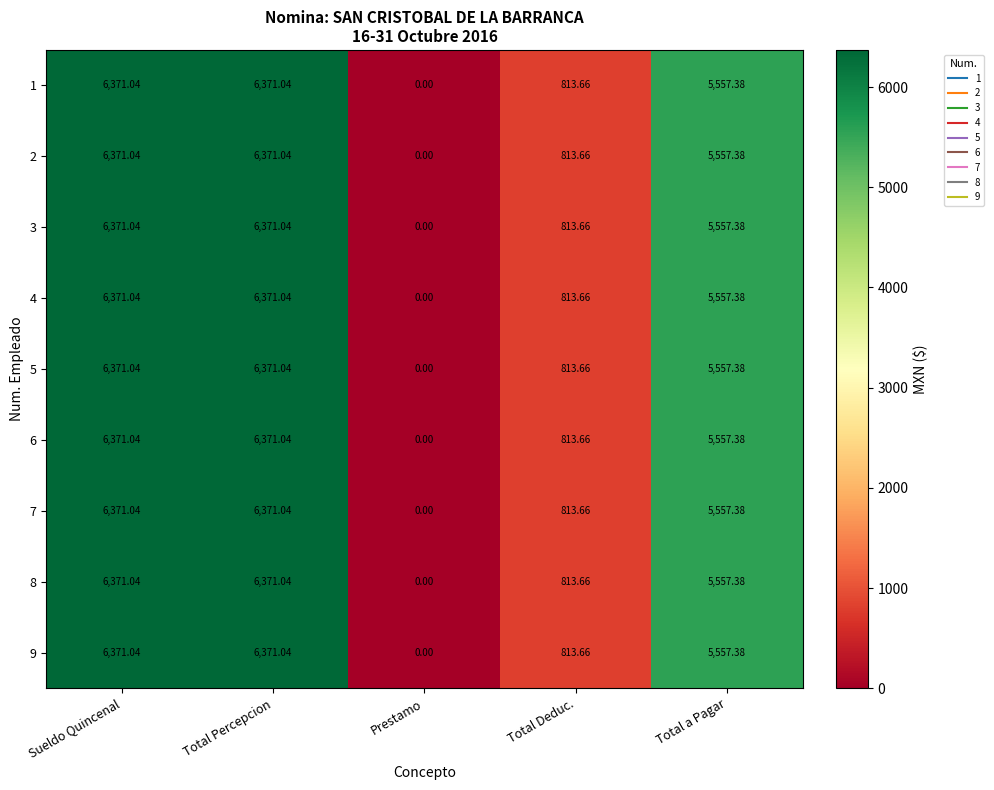

At how many categories does at least one series exceed 1863?

3